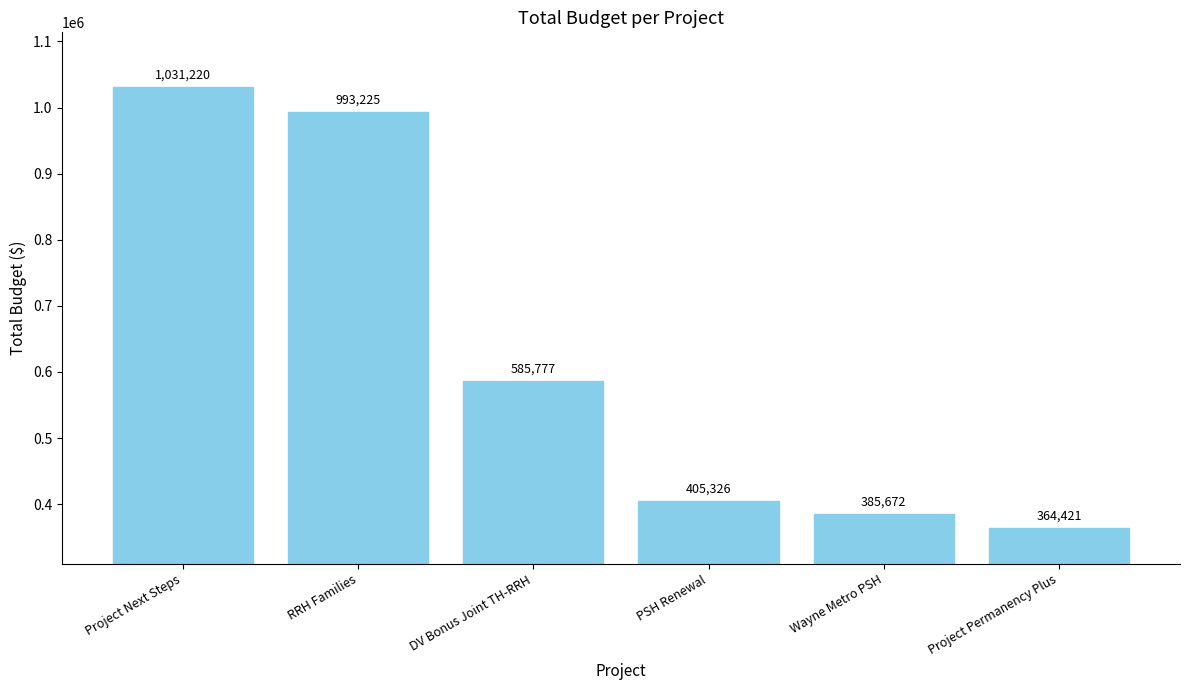

Which label corresponds to the largest value in the chart?

Project Next Steps